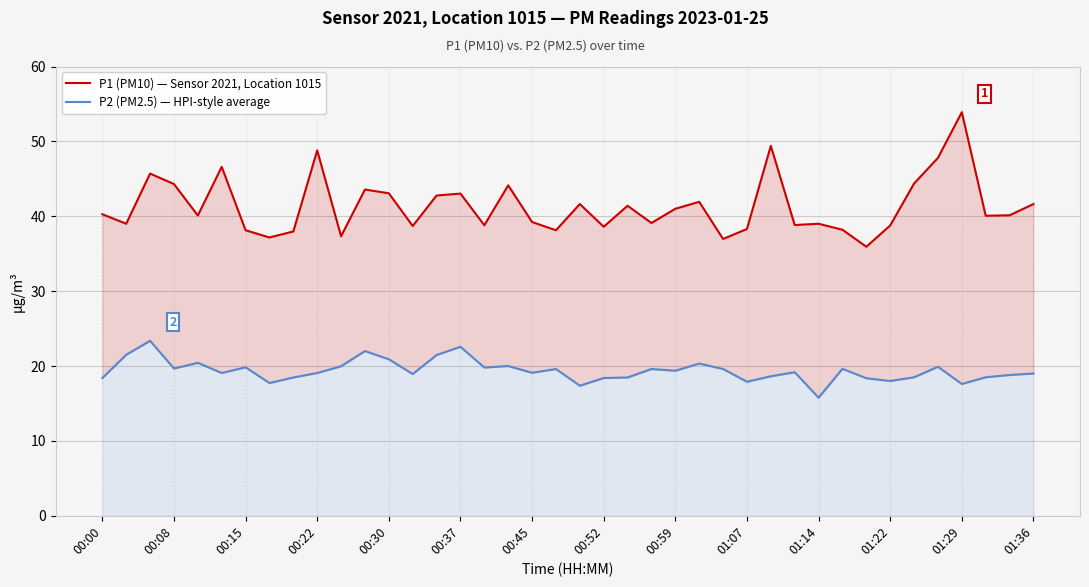

What is the difference between the P2 (PM2.5) — HPI-style average values at 00:15 and 00:59?

0.5